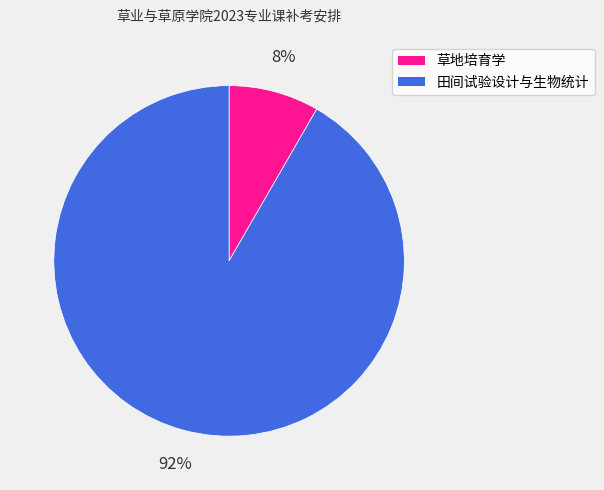

How many slices are in this pie chart?

2